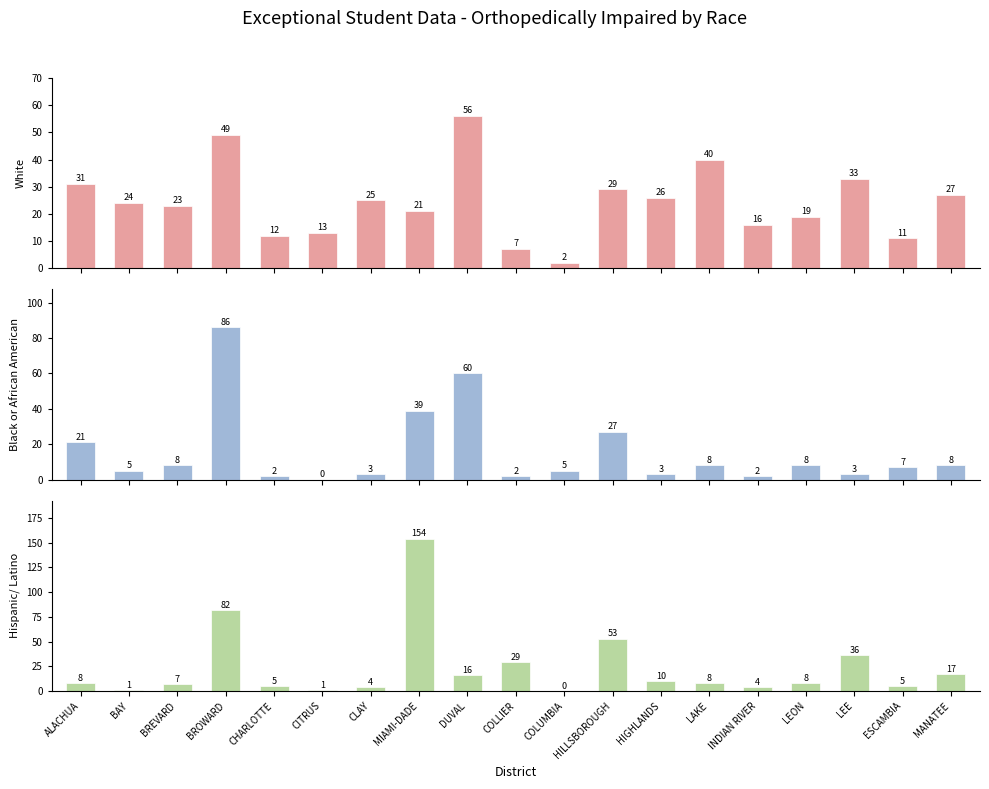

Which series has the largest total across all categories?

White